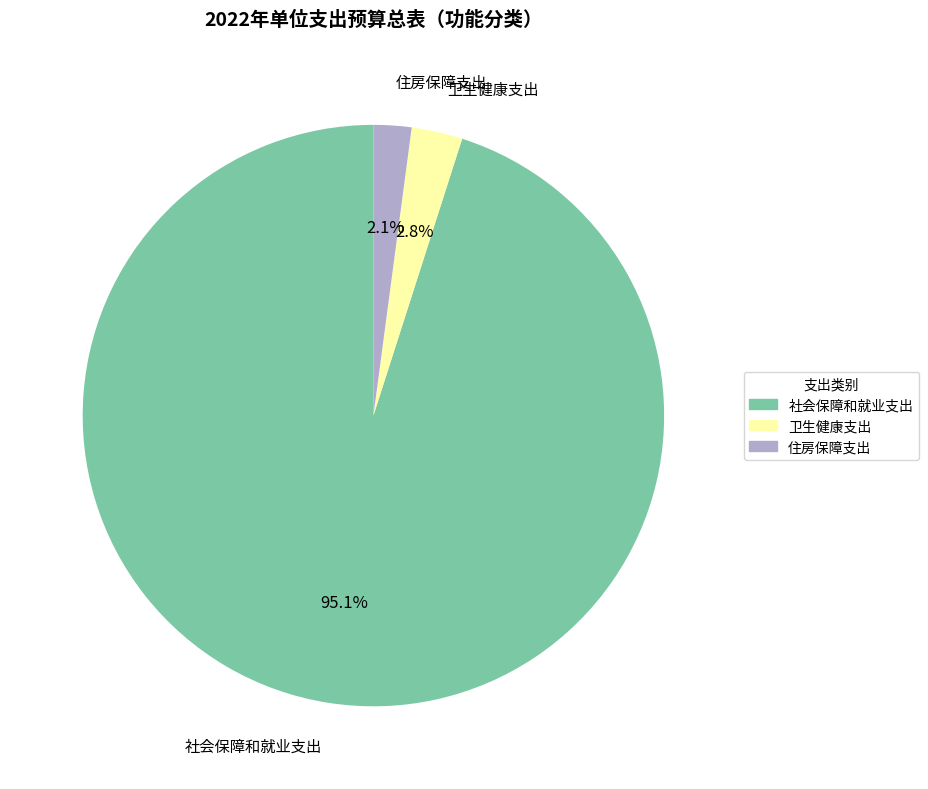

To the nearest percent, what is the difference between the 卫生健康支出 and 住房保障支出 slice percentages?

1%